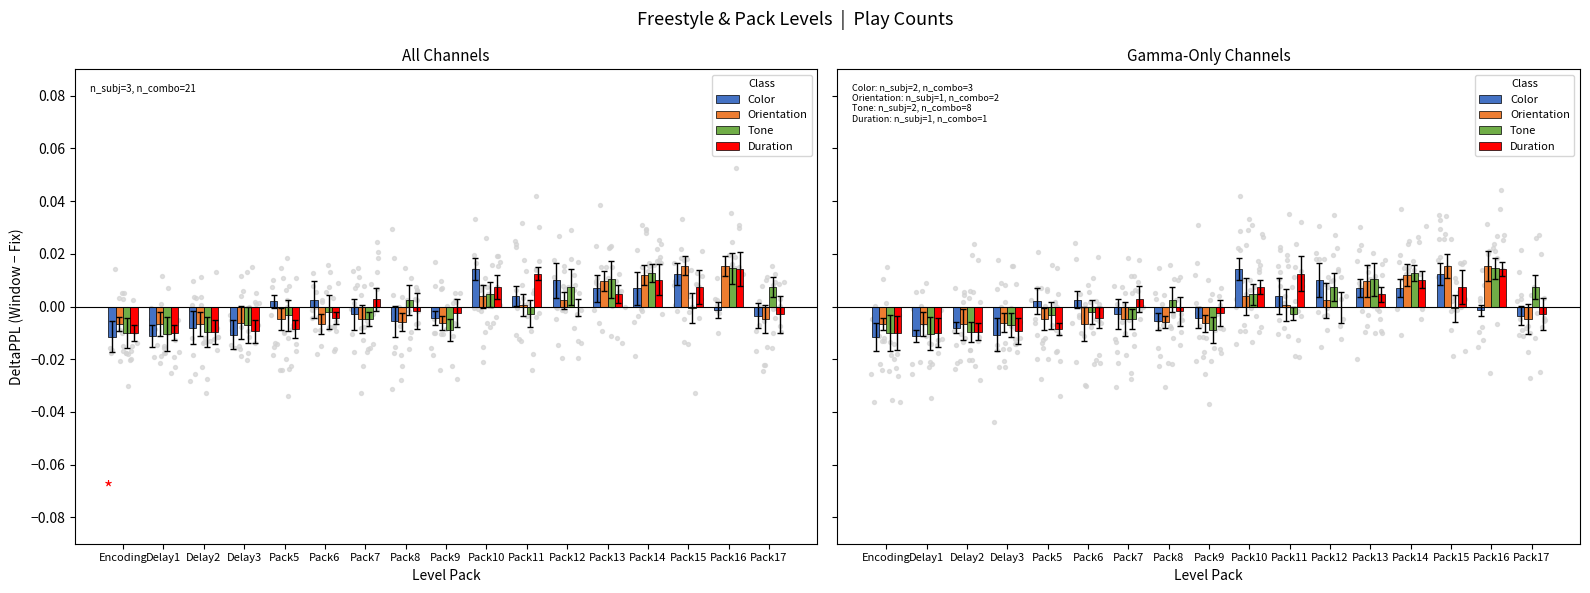

Which series contains the lowest Y value?

Color